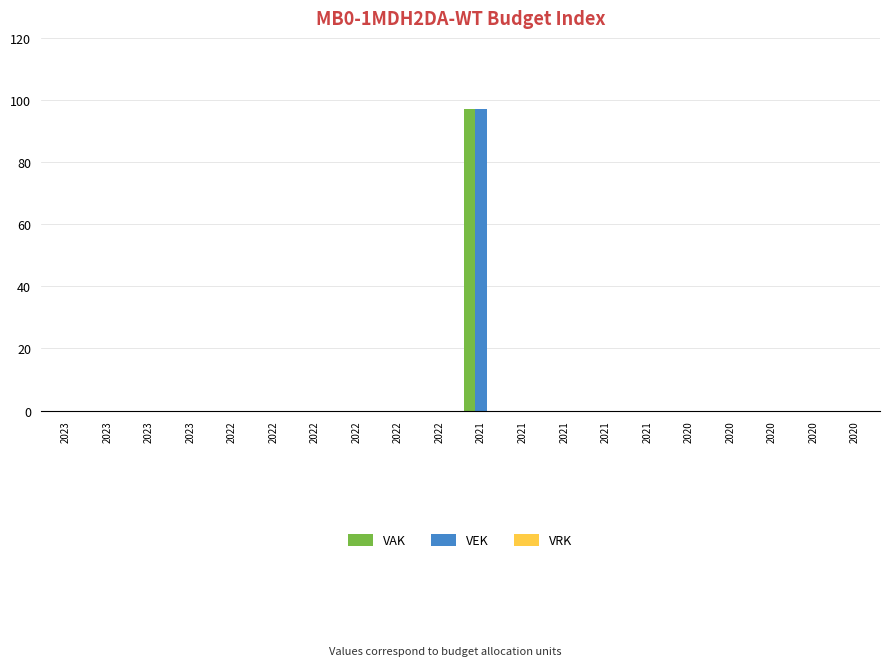

What is the sum of all VAK values?

97